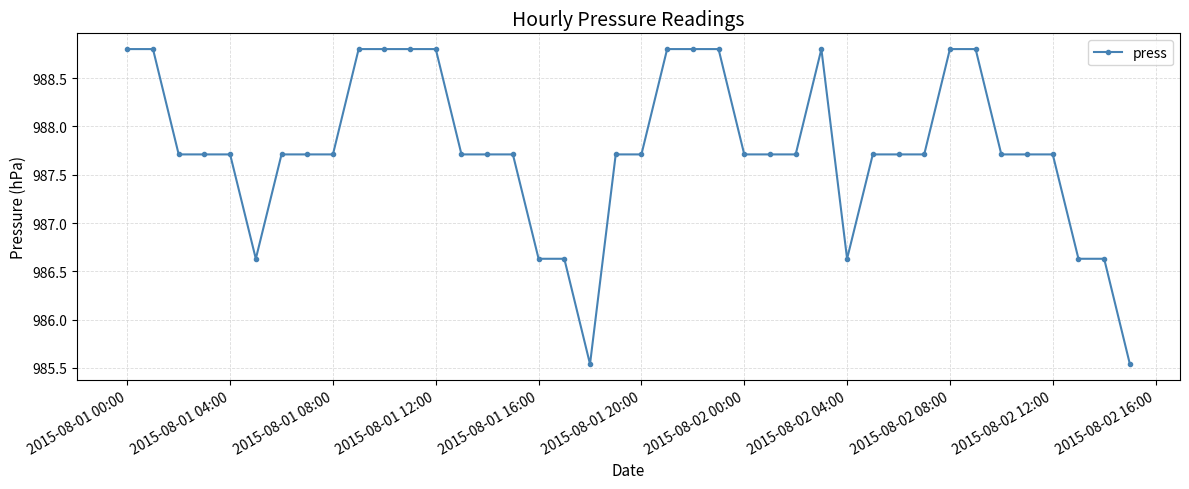

True or false: the data has more than 0 interior local peaks.

True